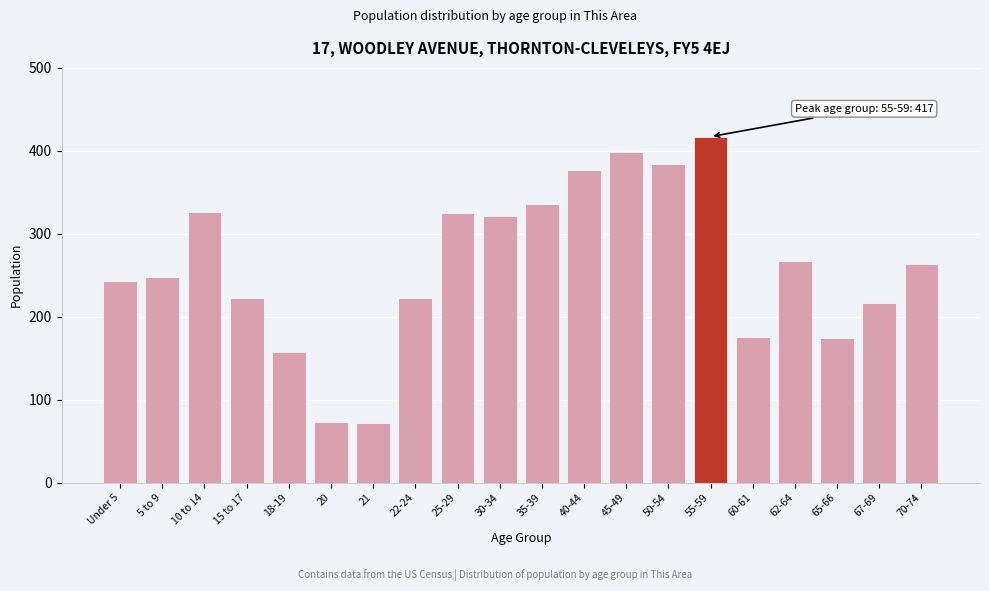

Which label corresponds to the largest value in the chart?

55-59